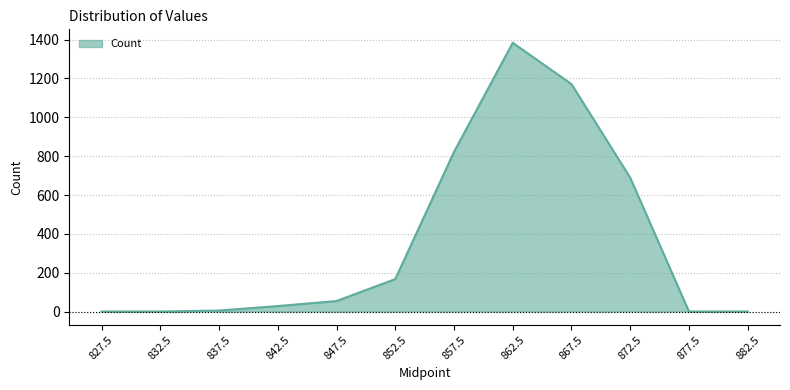

Is it true that the value at 862.5 is 1384?

True